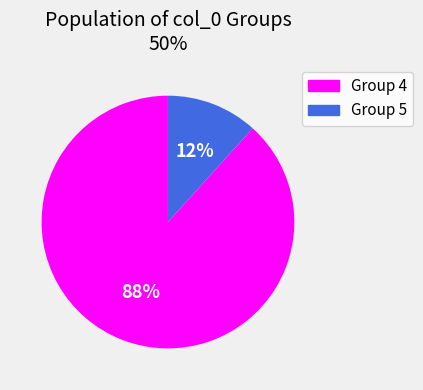

To the nearest percent, what is the average slice percentage?

50%